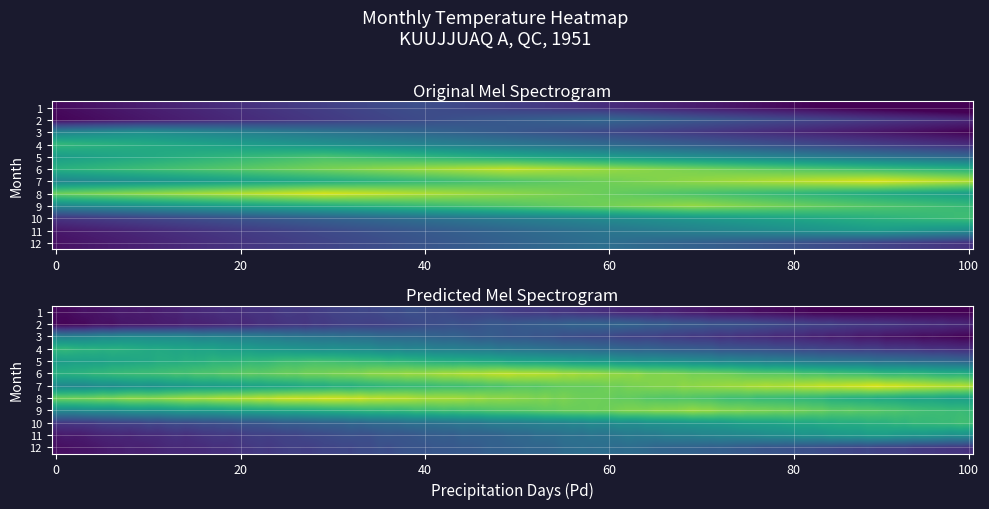

How many 7 values are between 11 and 14?

2